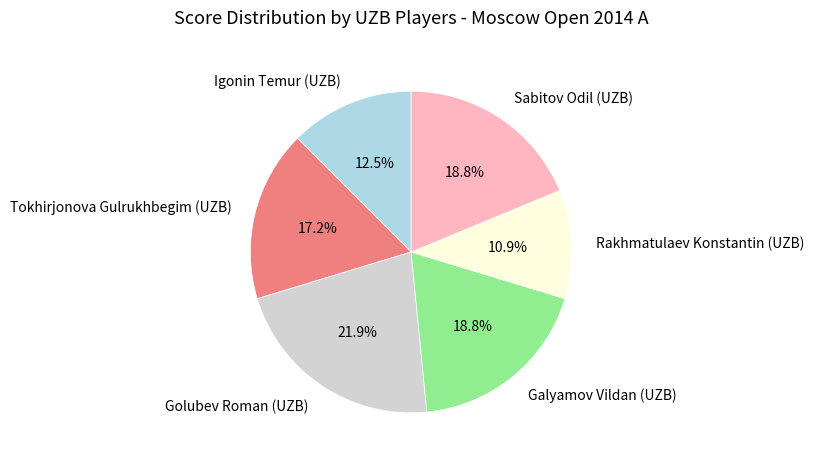

Is it true that Tokhirjonova Gulrukhbegim (UZB) is 17% of the pie?

True